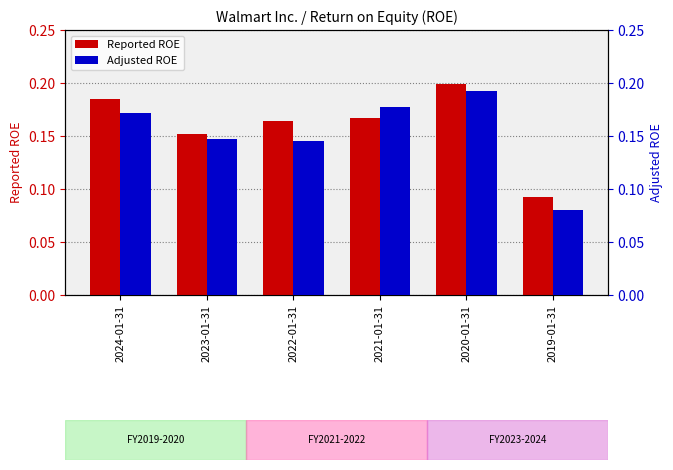

What is the difference between the Adjusted ROE values at 2022-01-31 and 2019-01-31?

0.1